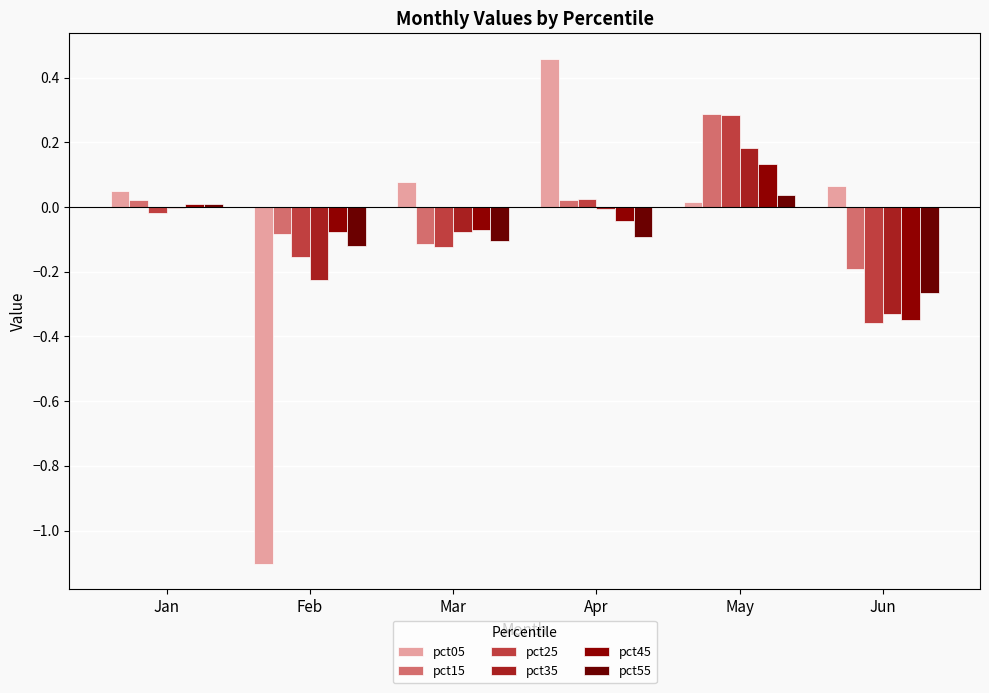

List the series in order of their peak value, lowest first.

pct55, pct45, pct35, pct25, pct15, pct05